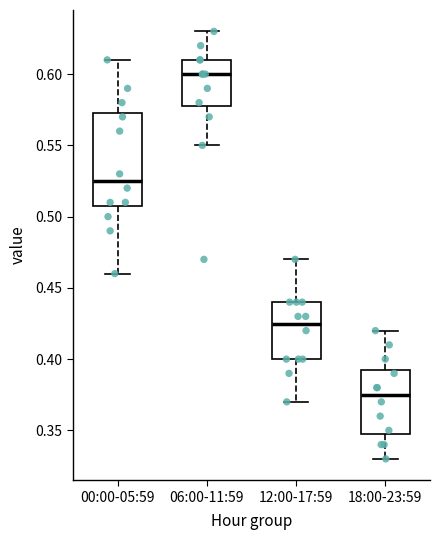

Where is the upper edge of the box for 18:00-23:59 on the y-axis? The values are not printed on the chart, so give them approximately, as read against the axis.

0.395